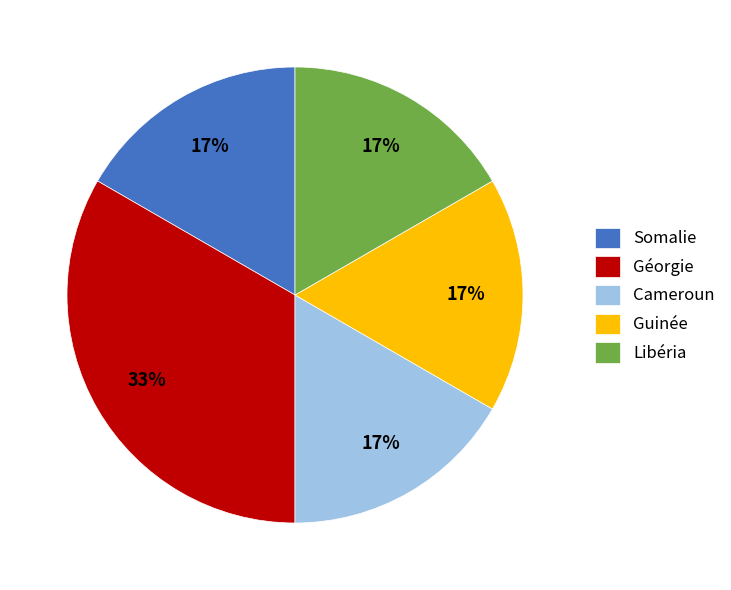

Do Libéria and Cameroun together represent more than half of the pie?

No